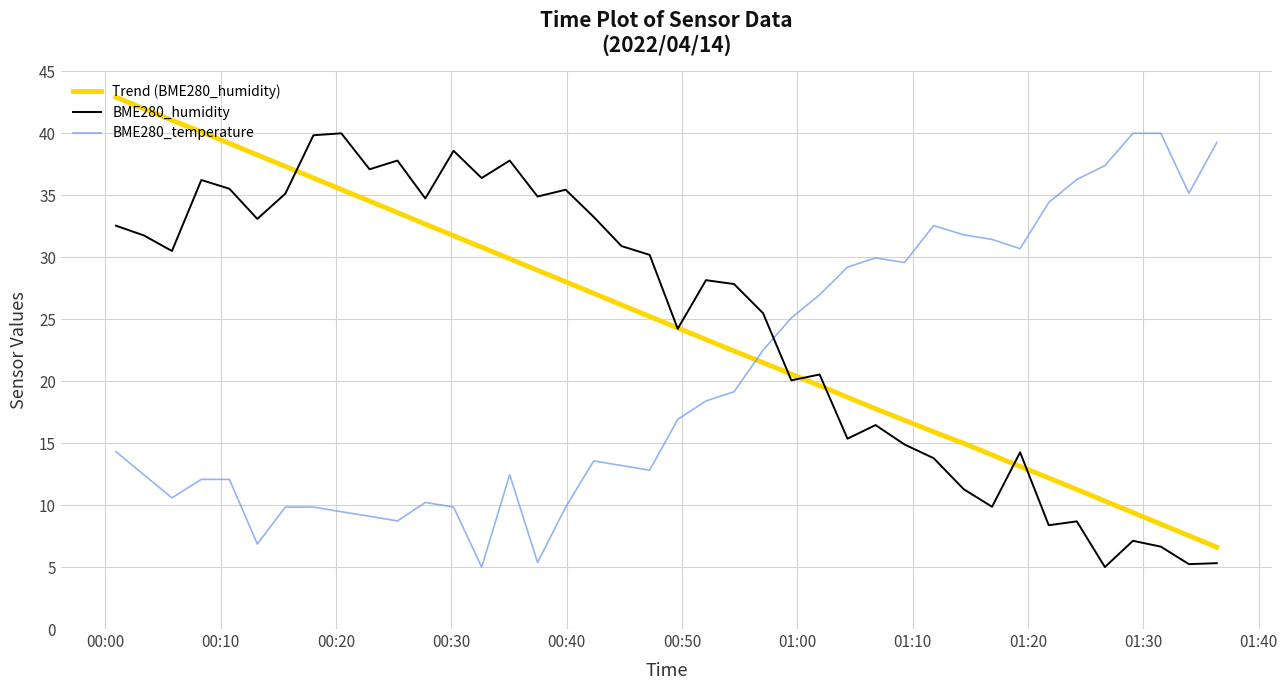

How many times do BME280_temperature and BME280_humidity cross each other?

1